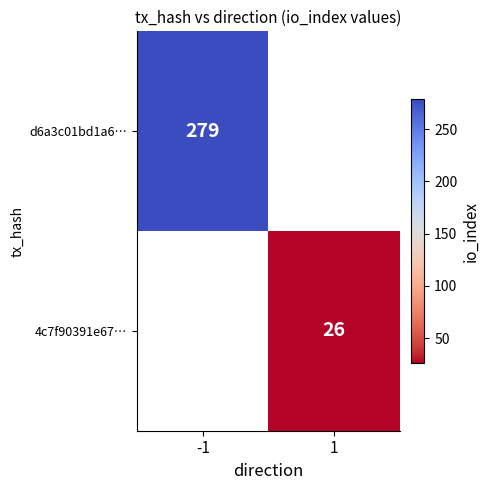

The value of 4c7f90391e67… at 1 is 26. True or false?

True